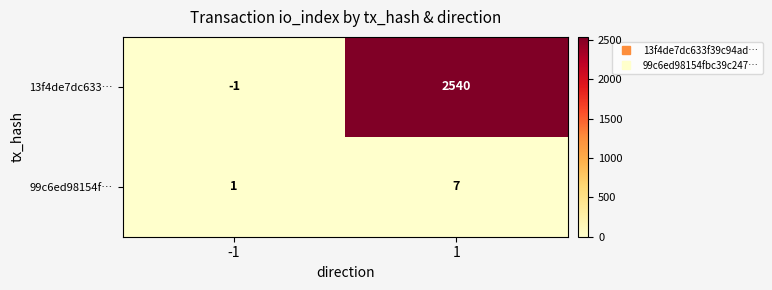

Rank the series by their average value, from highest to lowest.

13f4de7dc633…, 99c6ed98154f…